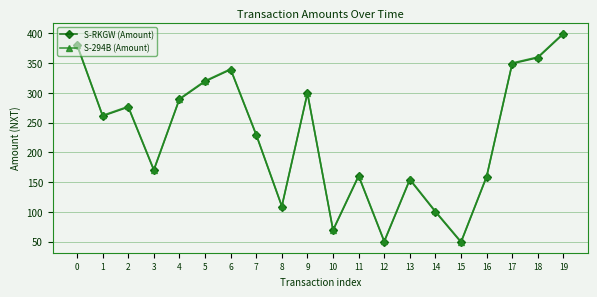

What is the value of the S-294B (Amount) point at the 9th from the left?

110